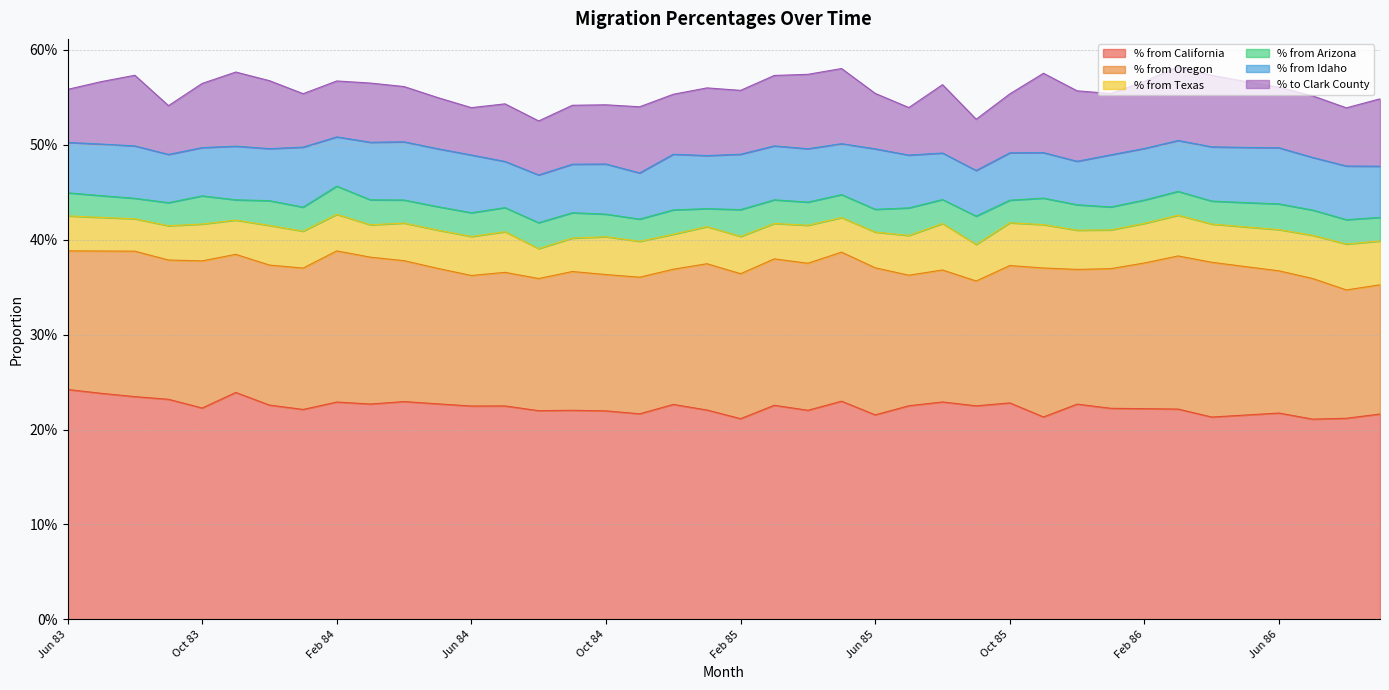

True or false: % to Clark County and % from Arizona cross at least once.

False